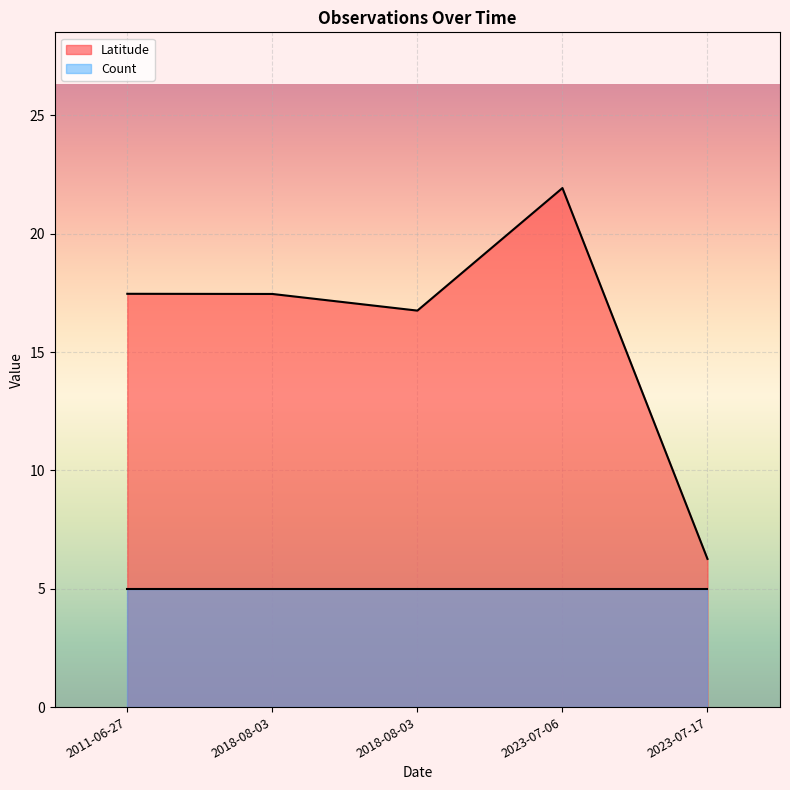

What is the average value?

16.0